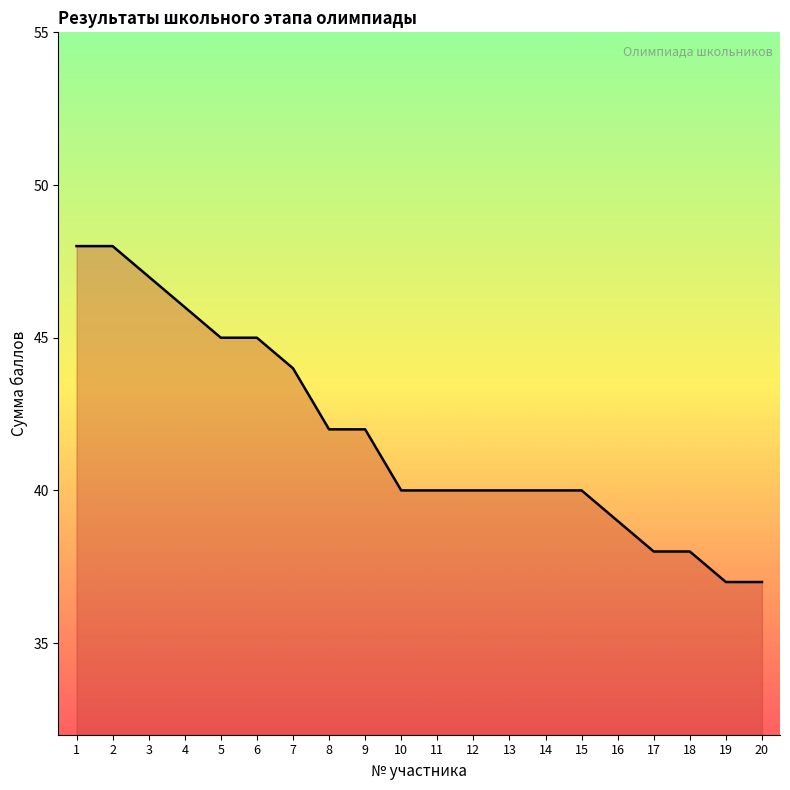

What is the difference between the maximum and minimum values?

11